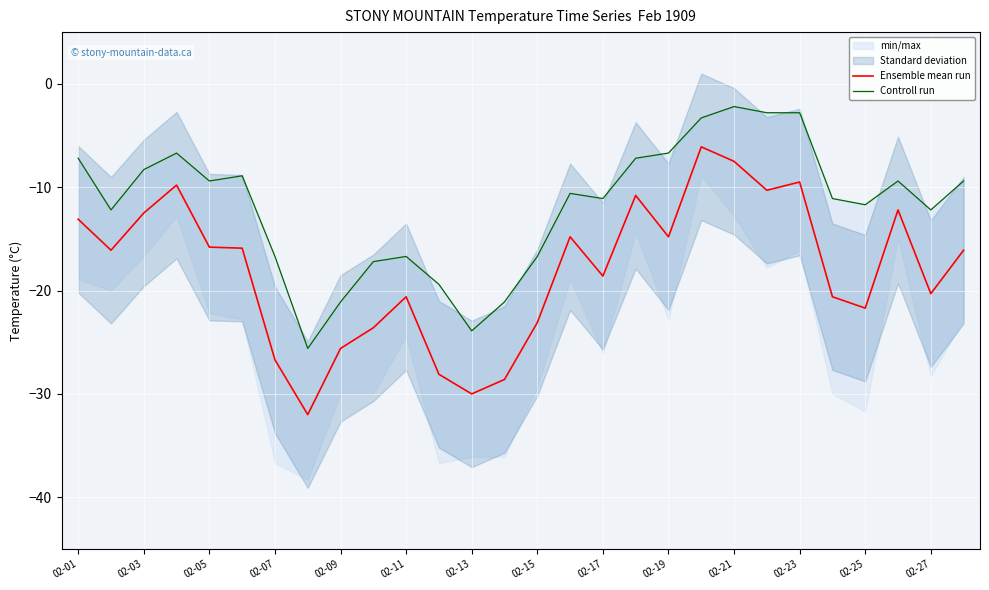

True or false: Ensemble mean run has a value of -4.1 at 02-03.

False